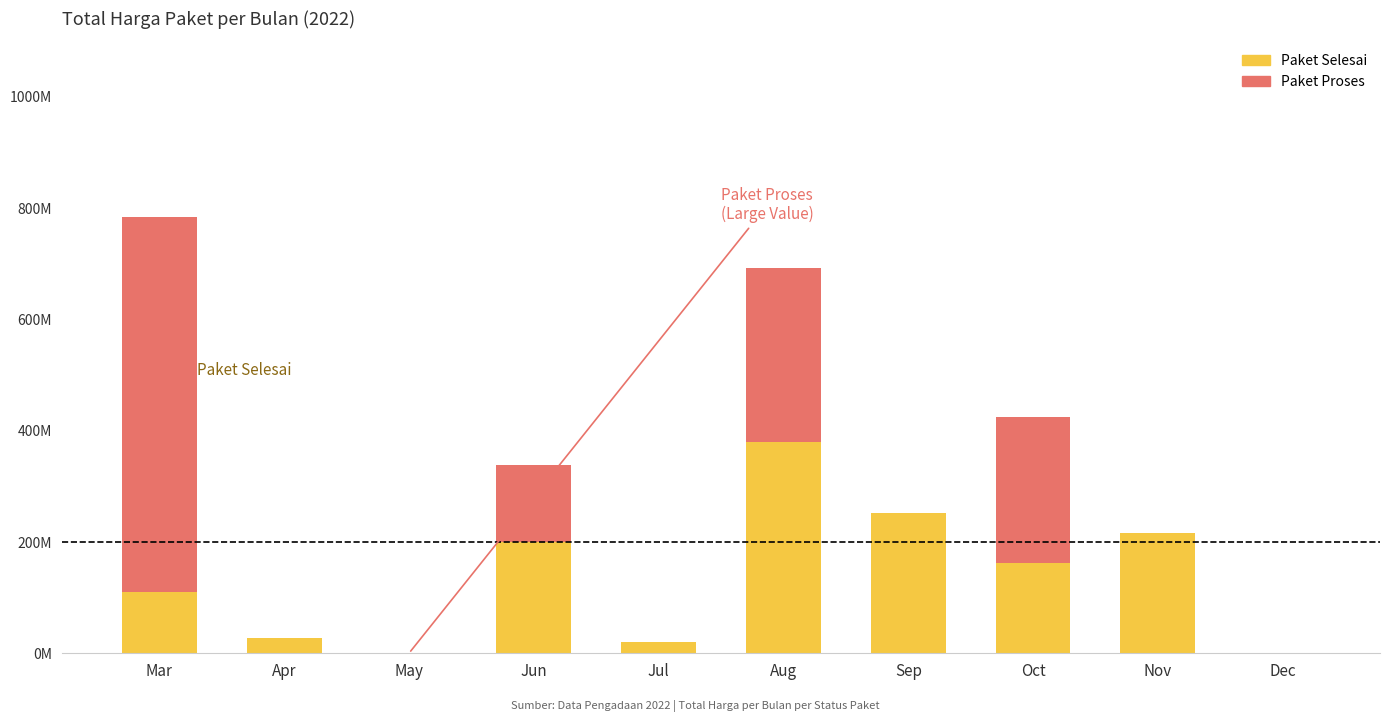

Are the bars horizontal?

No